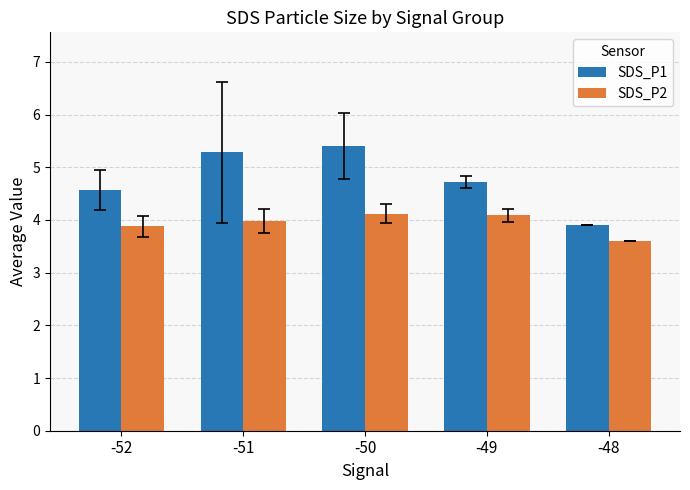

What is the minimum value shown in the chart?

3.6